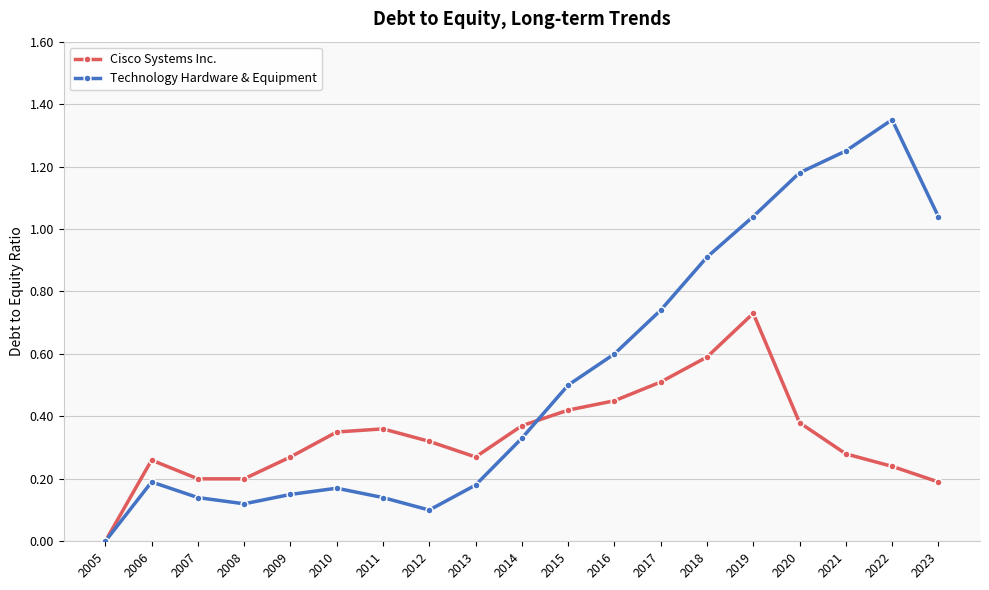

What is the value of the Technology Hardware & Equipment point at the 12th from the left?

0.6